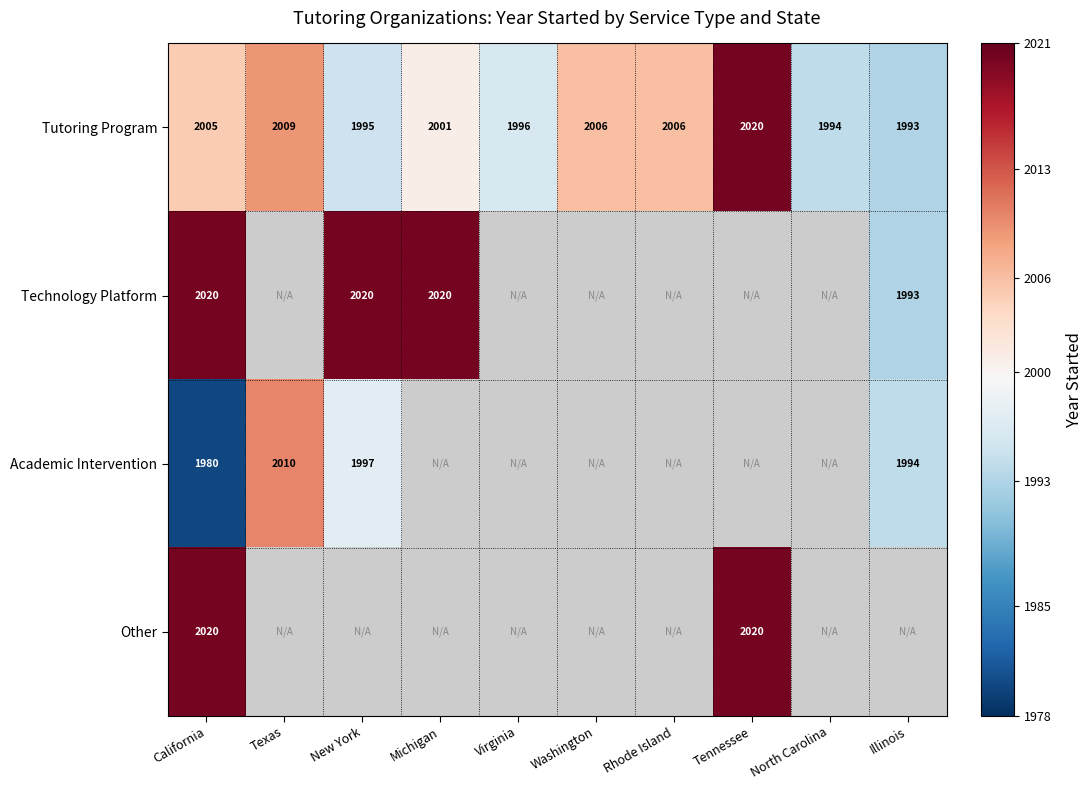

At which category is the sum across all series the highest?

California